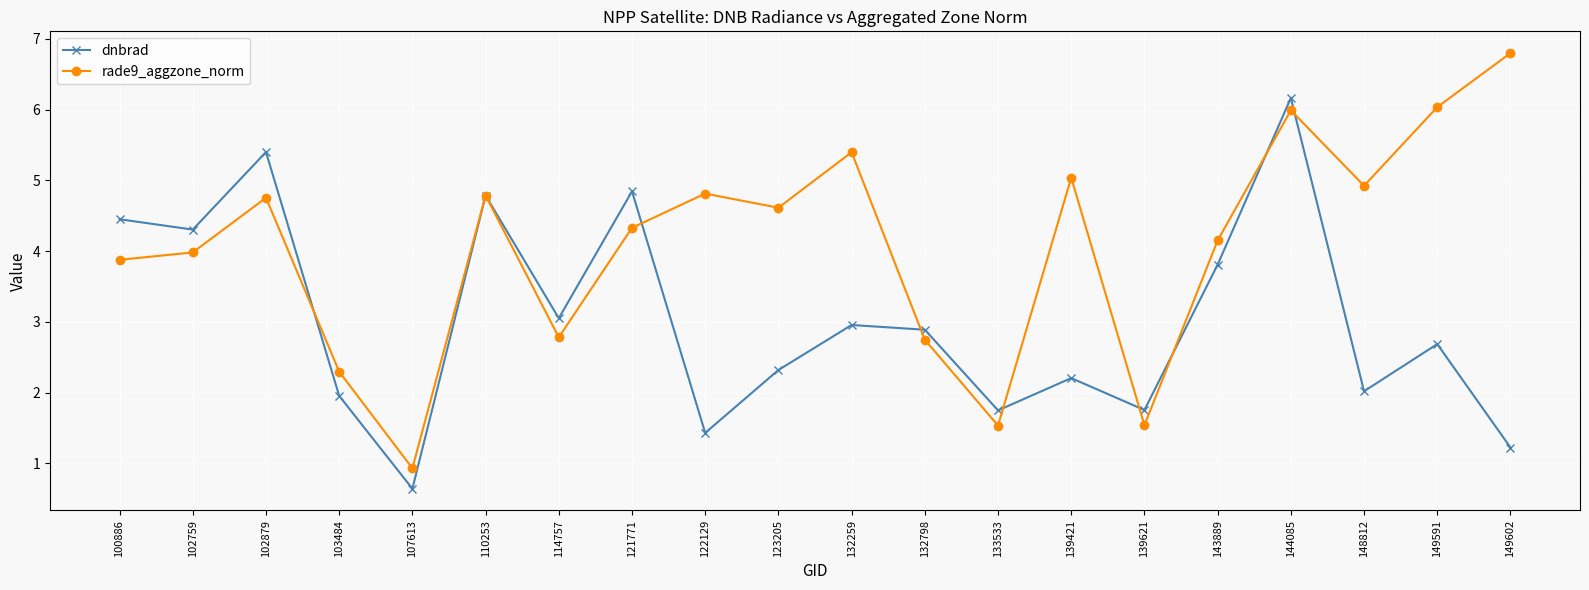

Is this an area chart (filled region under the line)?

No